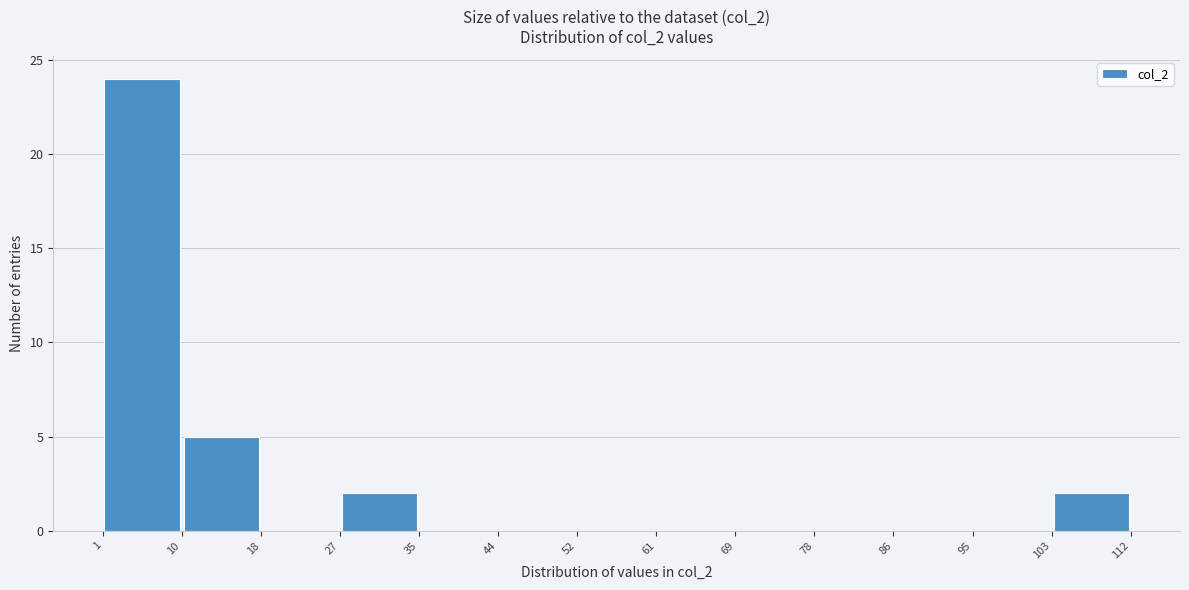

How tall is the bar that spans 10 to 18 on the x-axis? The values are not printed on the chart, so give them approximately, as read against the axis.

5